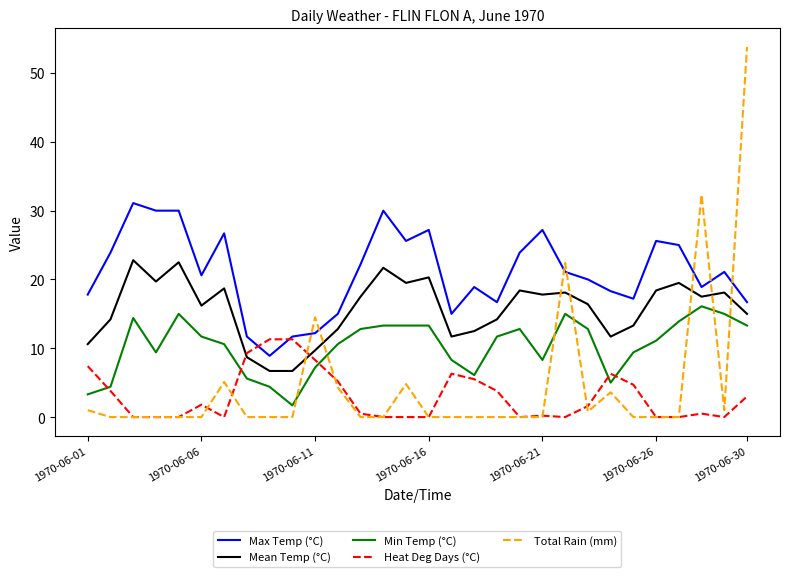

Which series has the largest total across all categories?

Max Temp (°C)